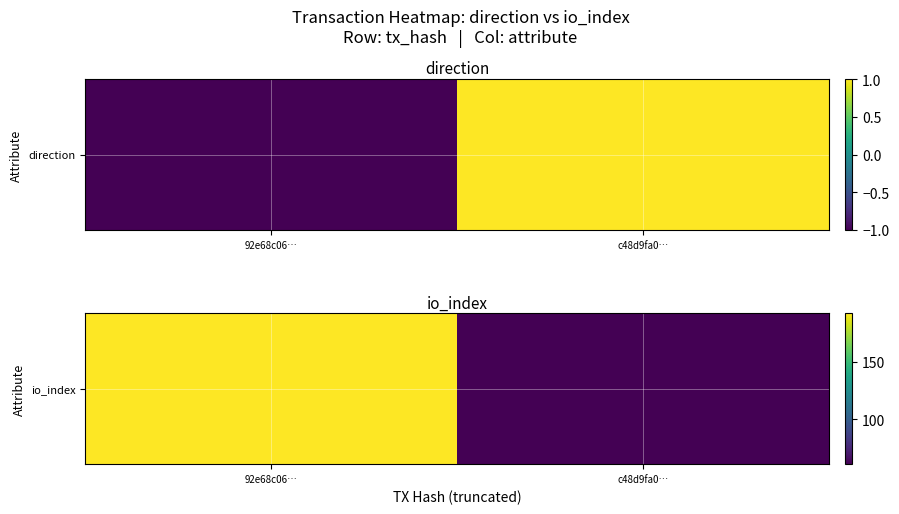

List the labels in order of value, smallest first.

c48d9fa0…, 92e68c06…